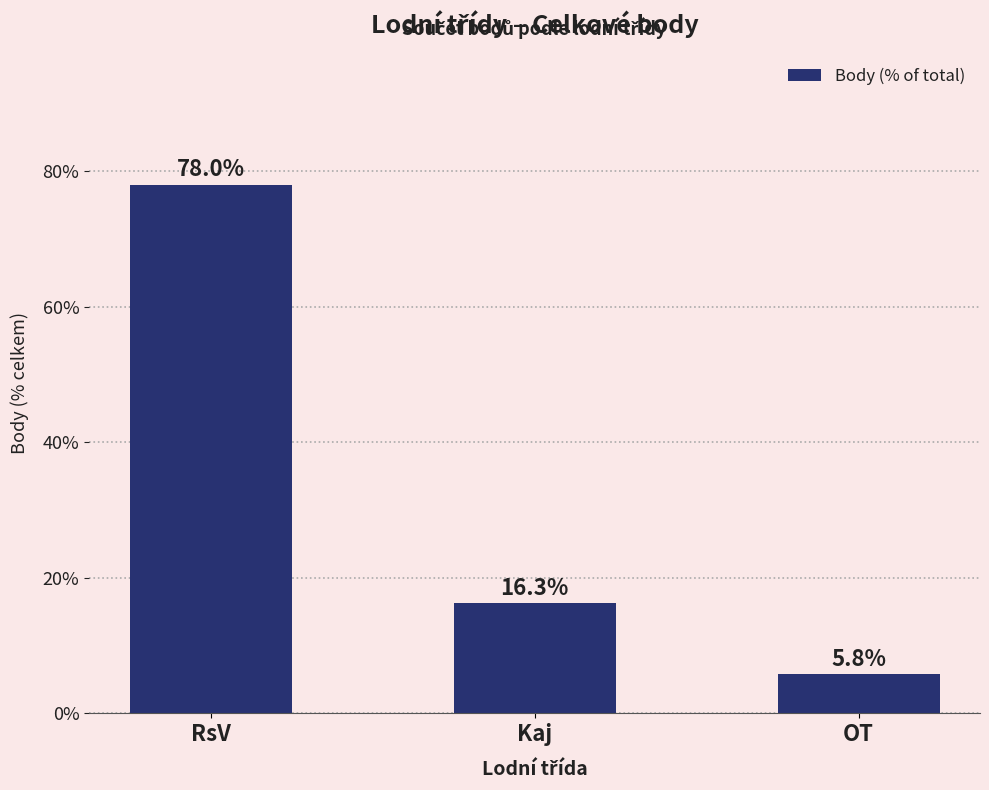

Between OT and Kaj, which is larger?

Kaj